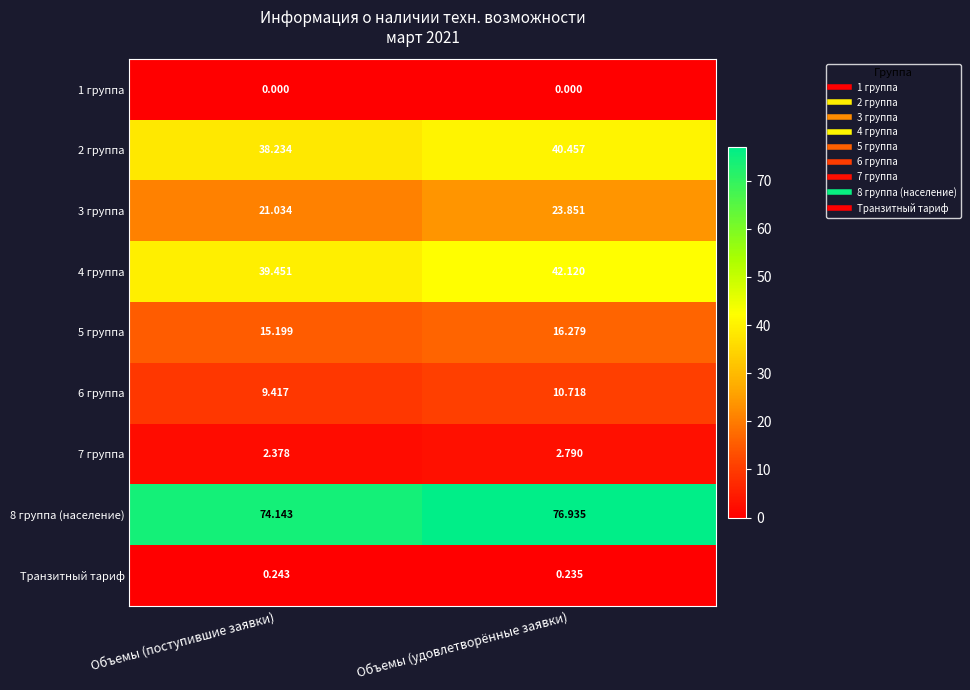

Rank the categories by Транзитный тариф value from lowest to highest.

Объемы (удовлетворённые заявки), Объемы (поступившие заявки)